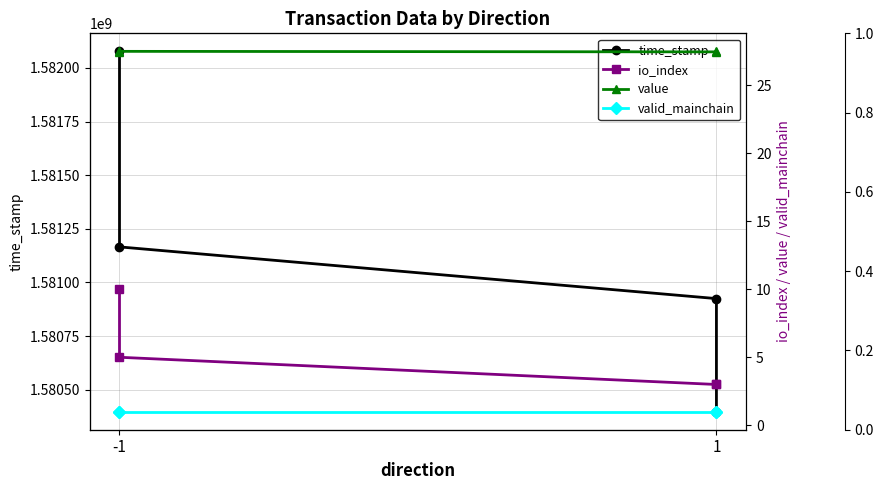

True or false: valid_mainchain and time_stamp cross at least once.

False